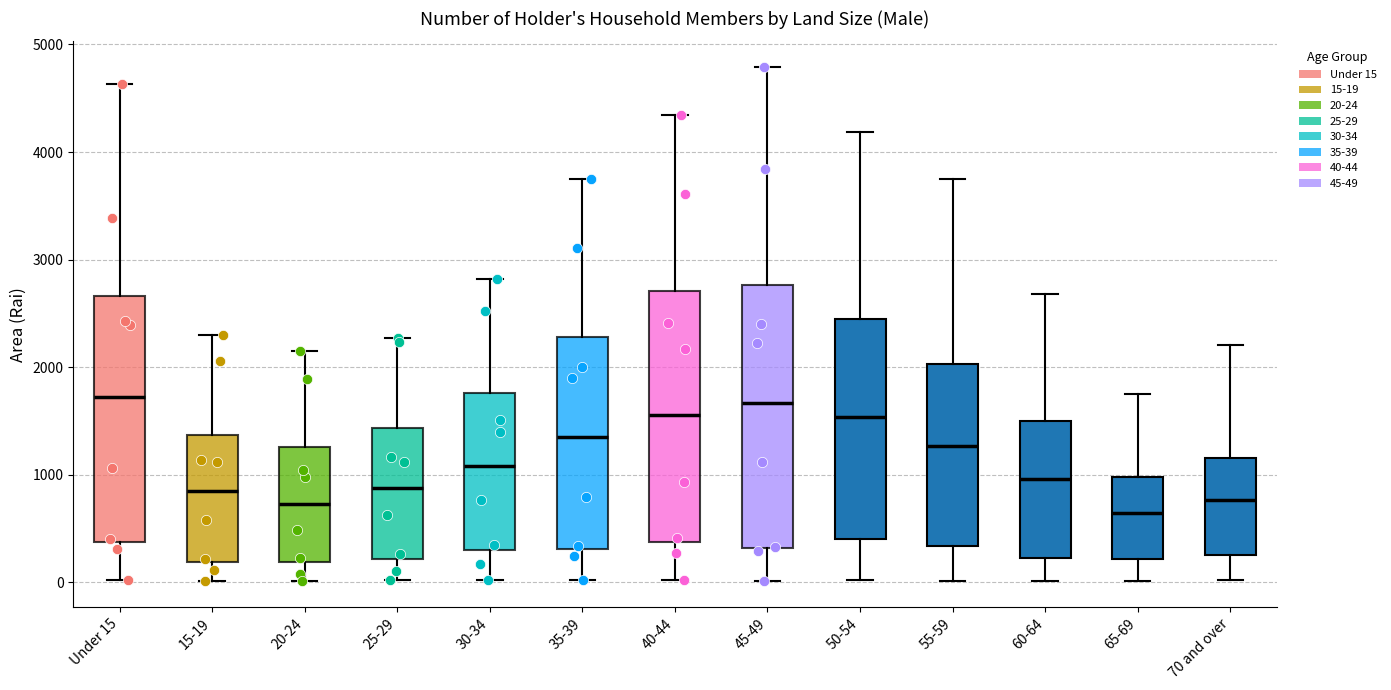

Comparing the boxes themselves (not the whiskers), which one is the tallest?

45-49